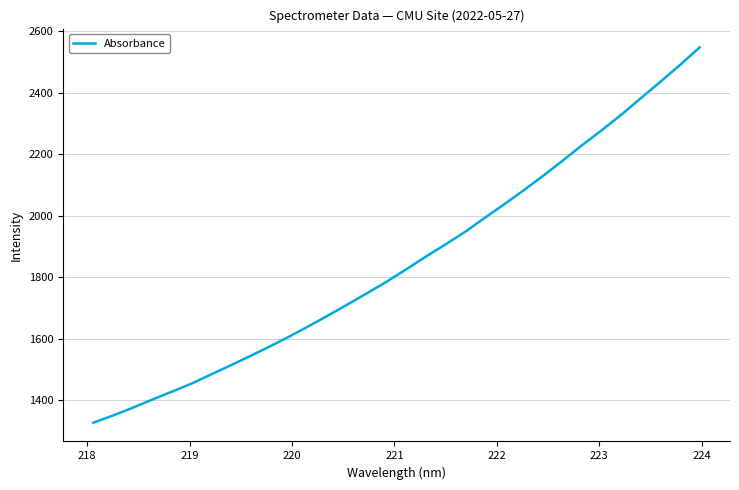

What is the difference between the maximum and minimum values?

1221.6